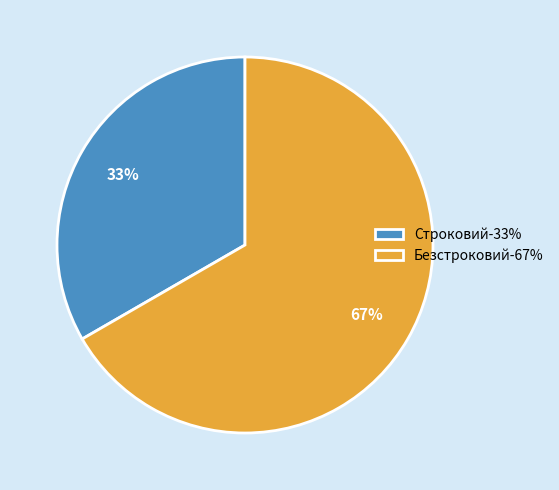

What is the ratio of the value at Безстроковий-67% to the value at Строковий-33%?

2.0